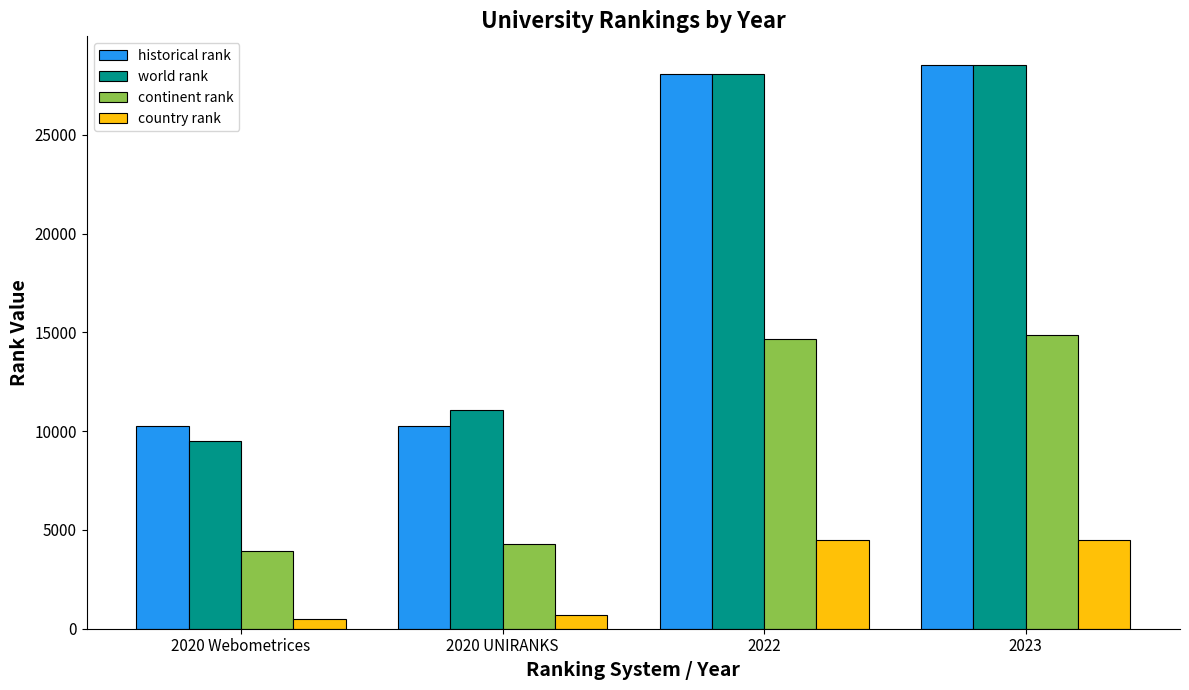

What is the label of the 4th bar from the right?

2020 Webometrices